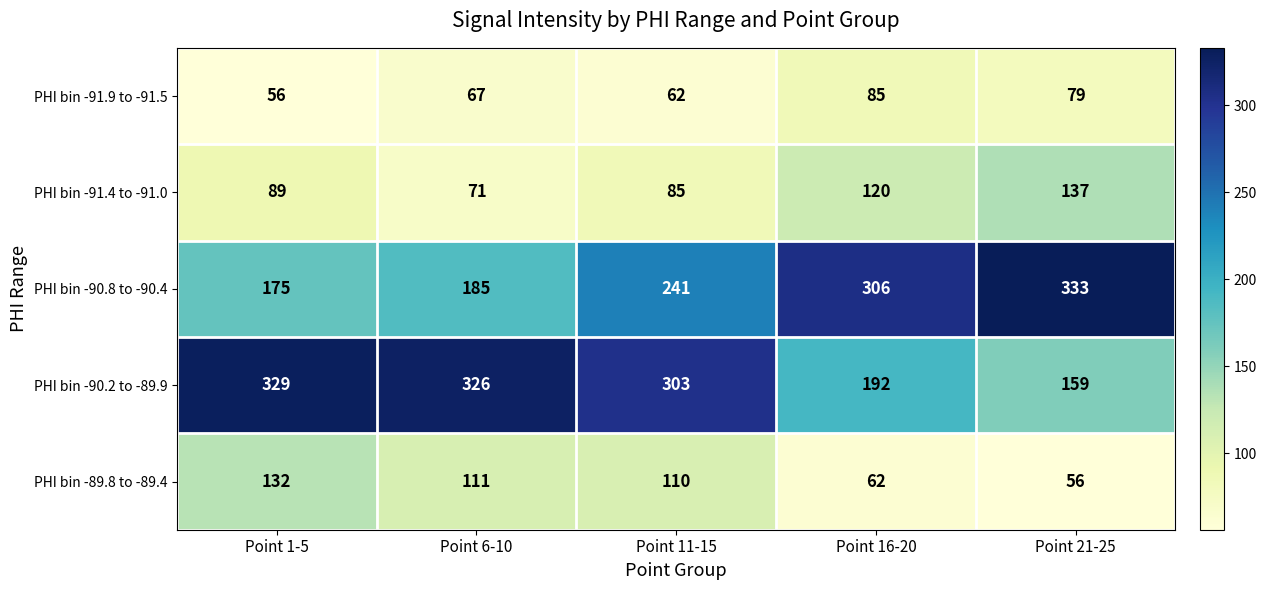

Rank the series at Point 1-5 from highest to lowest value.

PHI bin -90.2 to -89.9, PHI bin -90.8 to -90.4, PHI bin -89.8 to -89.4, PHI bin -91.4 to -91.0, PHI bin -91.9 to -91.5